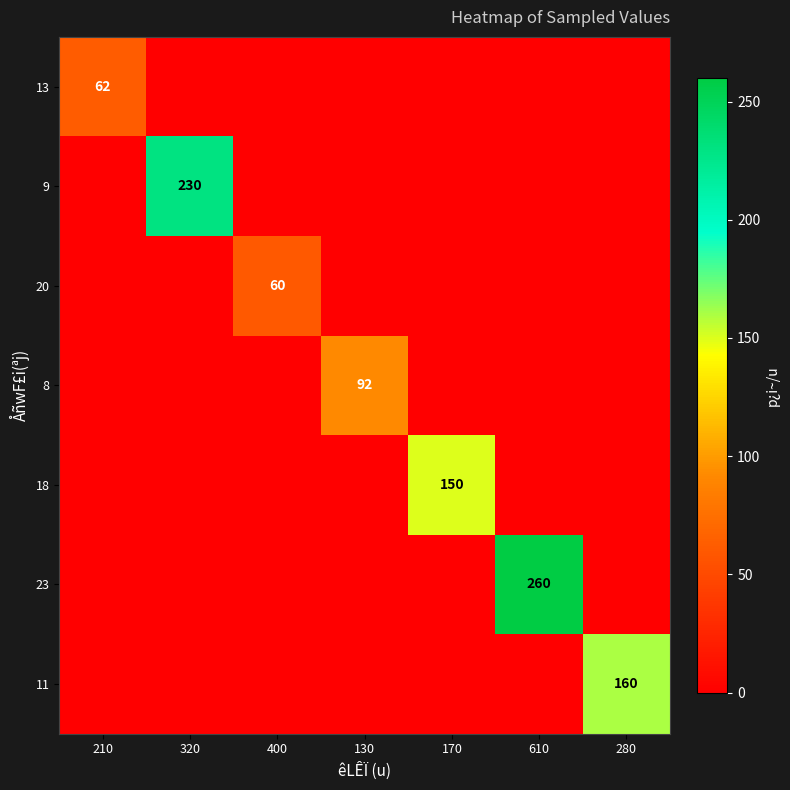

The value of 18 at 610 is -65. True or false?

False